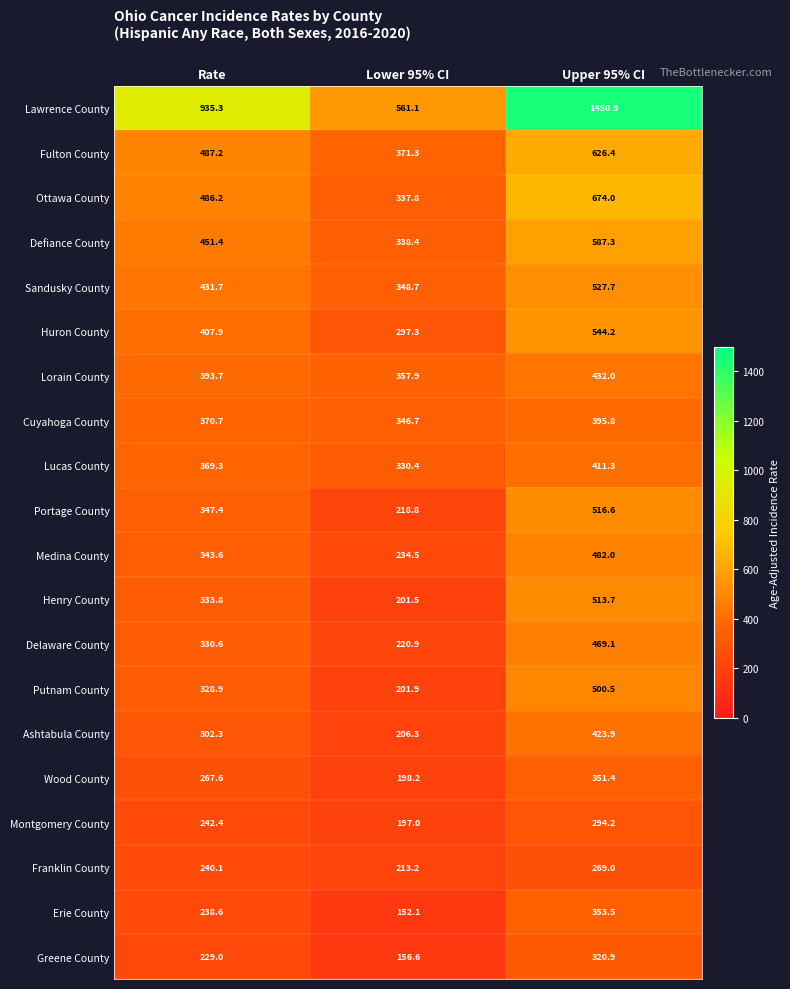

What is the spread (max minus min) of values at Lower 95% CI?

409.0